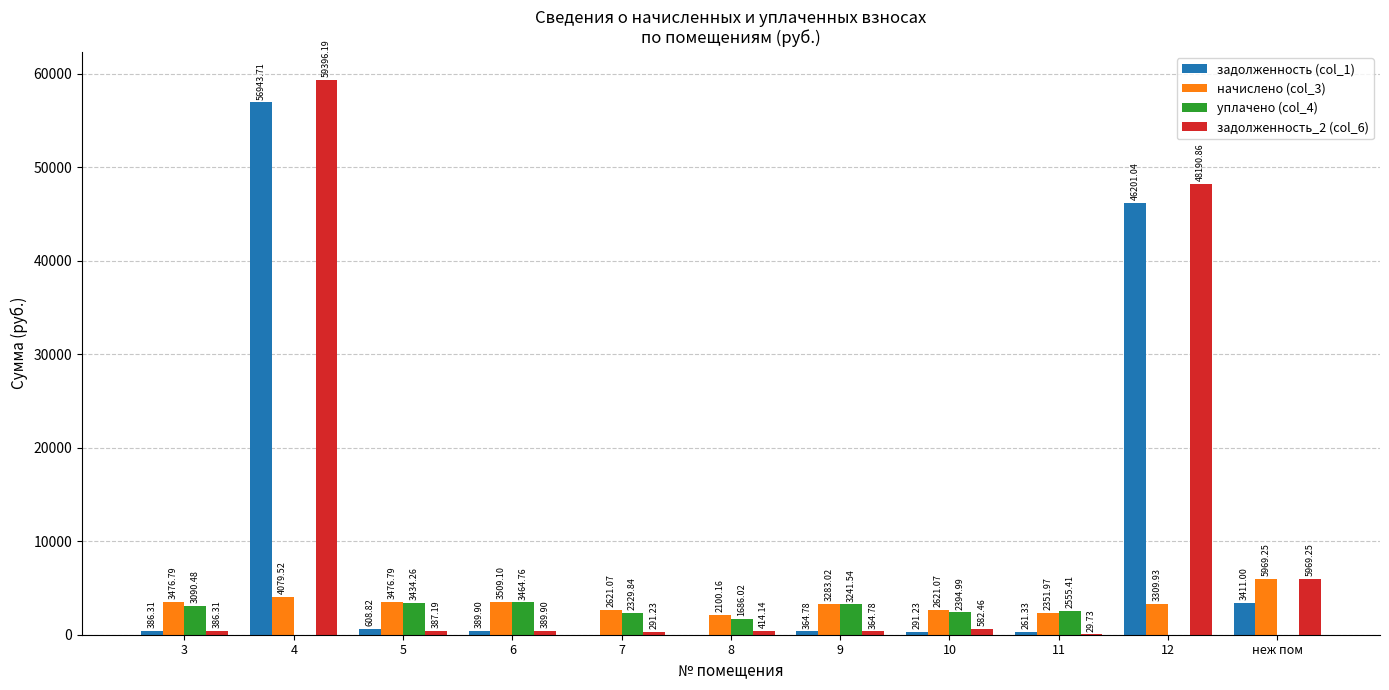

What is the sum of all уплачено (col_4) values?

22197.3